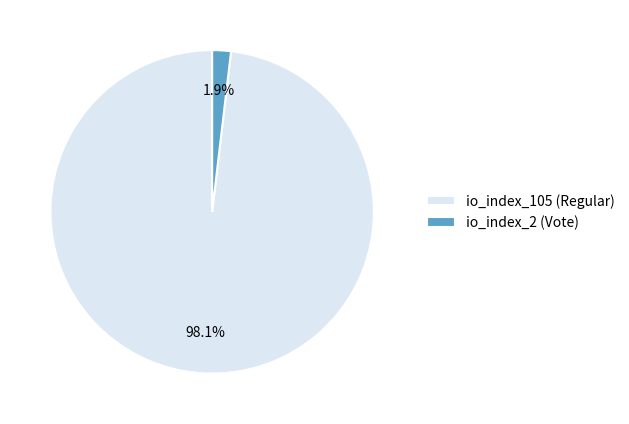

The io_index_2 (Vote) slice represents 2% of the pie. True or false?

True